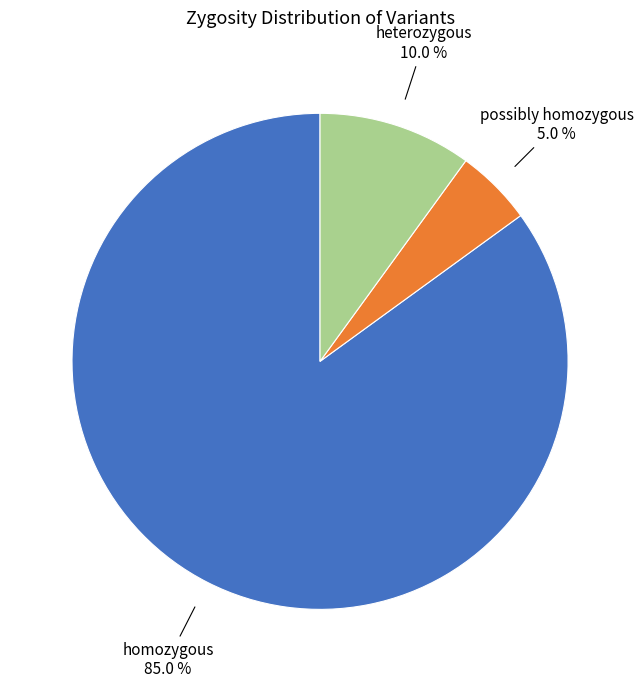

Is the sum of homozygous and heterozygous greater than half?

Yes